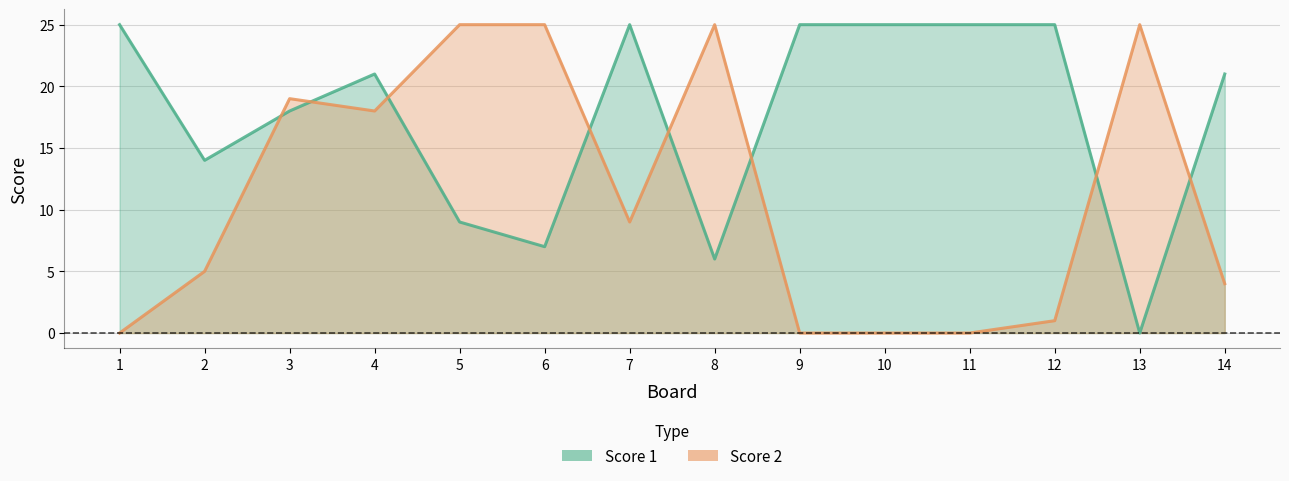

List the series in order of their overall mean, highest first.

Score 1, Score 2